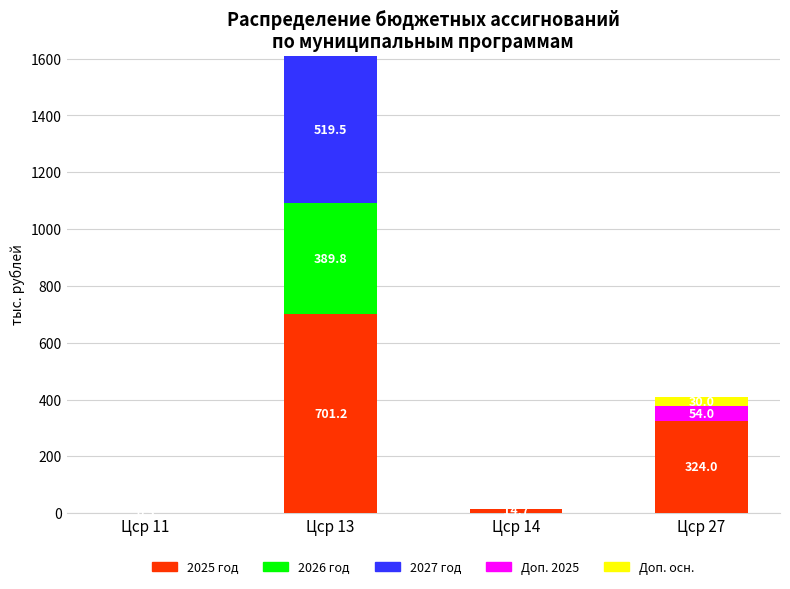

What is the highest value of the 2025 год series?

701.2